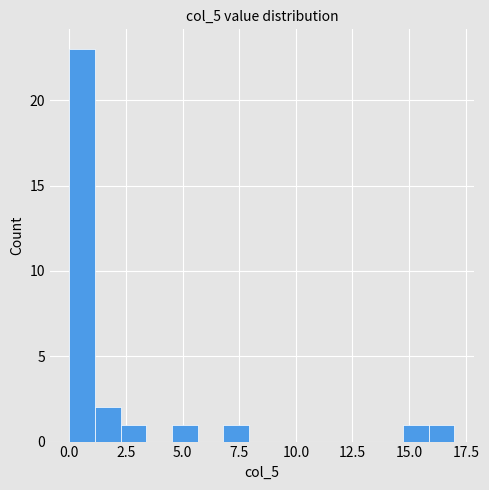

Read against the x-axis, roughly where is the centre of the tallest bar?

0.5